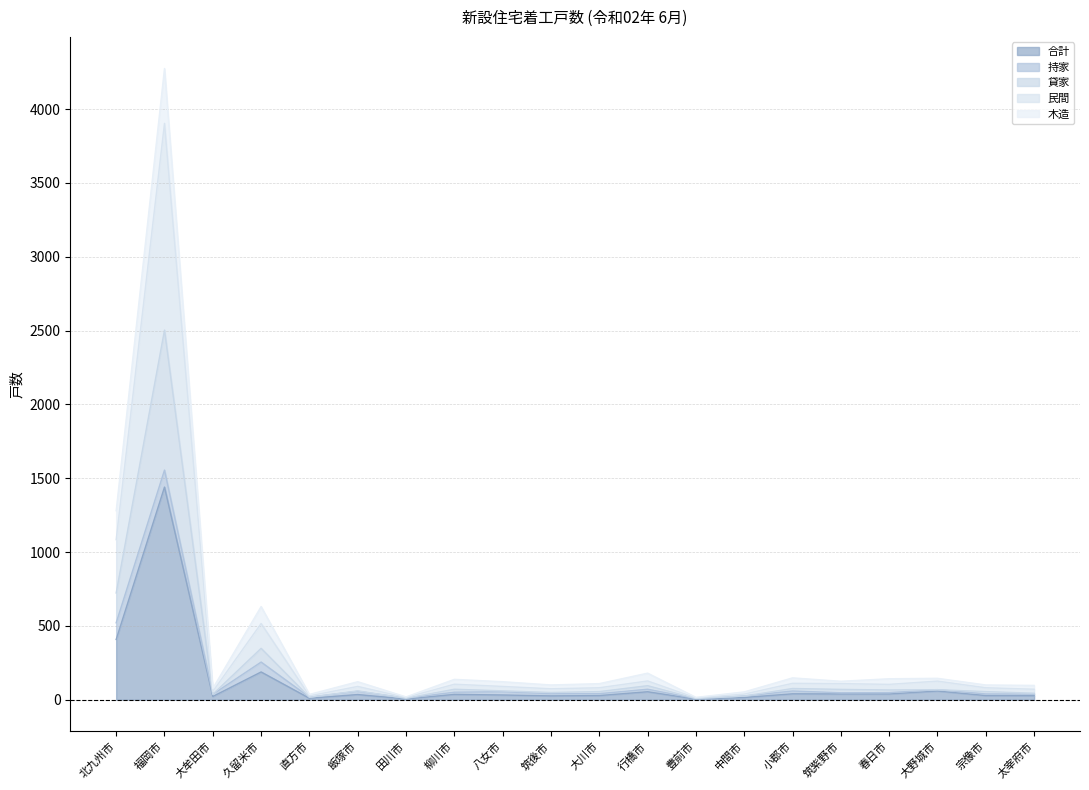

What position from the left is 北九州市?

1